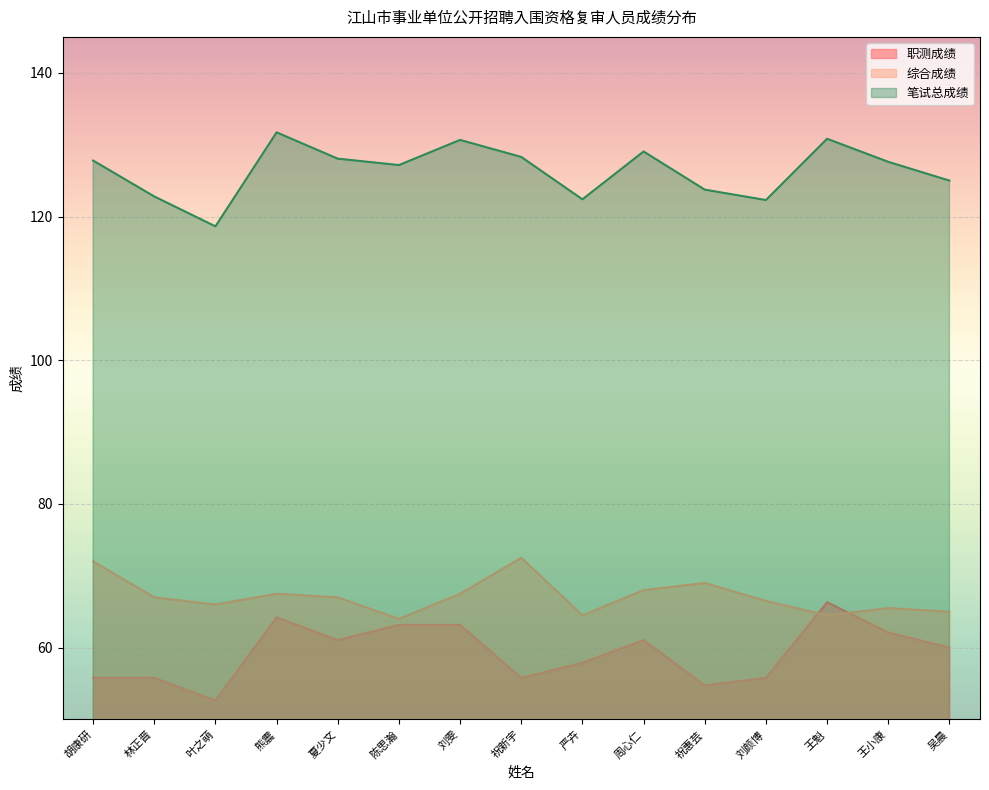

Which series changed the most between 陈思瀚 and 严卉?

职测成绩